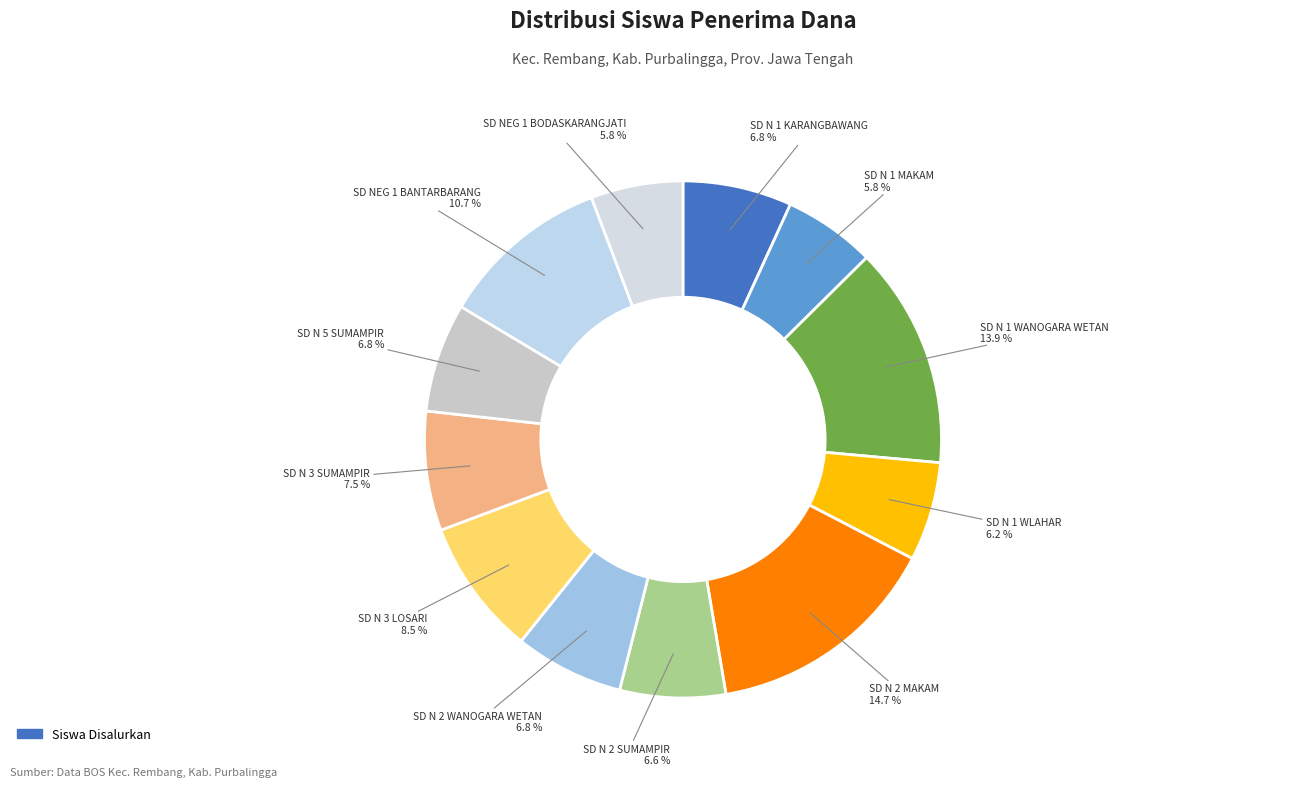

Count the number of slices in the pie.

12